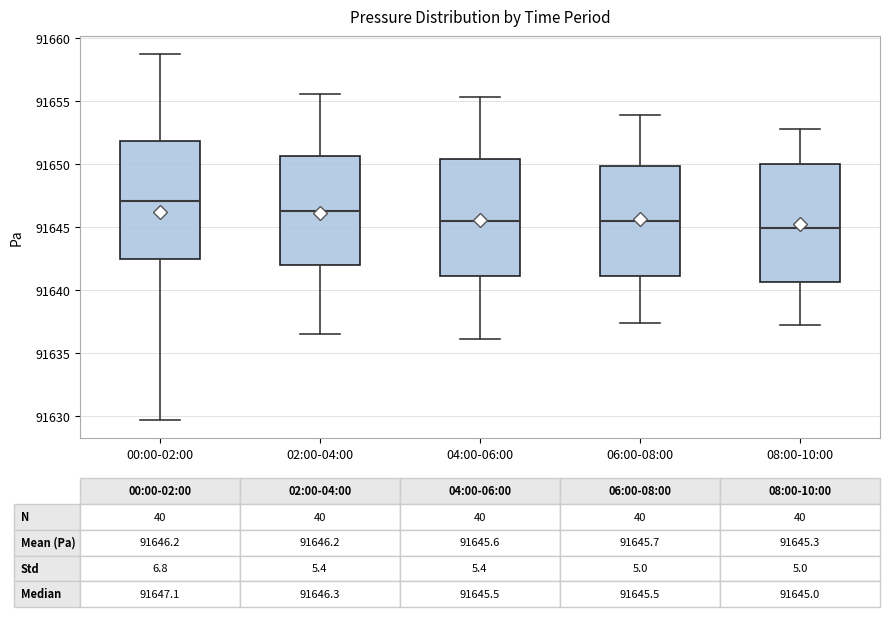

Which box's median line is the highest?

00:00-02:00